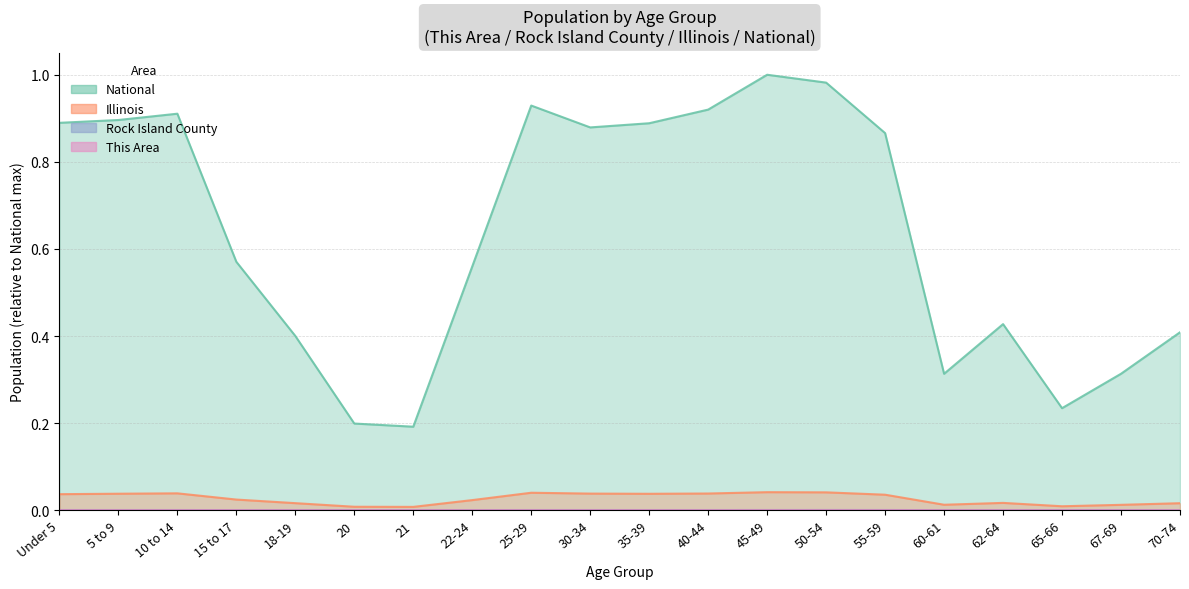

Which category has the highest value across all series?

45-49